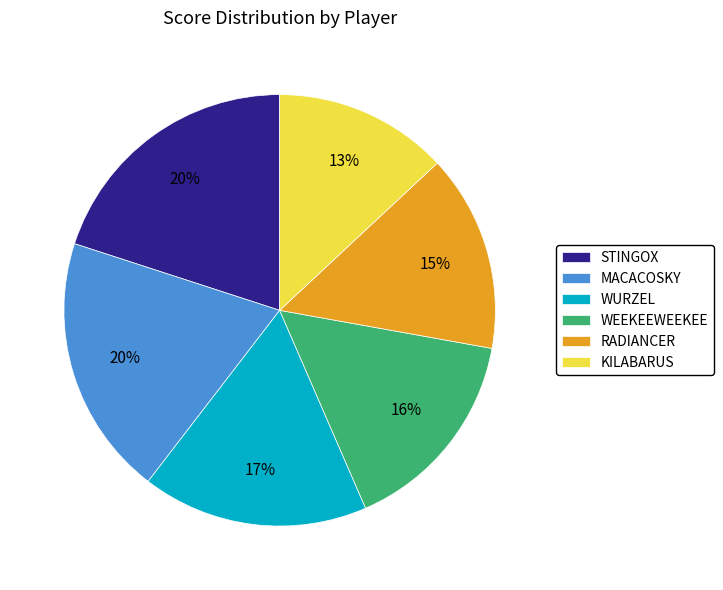

To the nearest percent, what is the average slice percentage?

17%